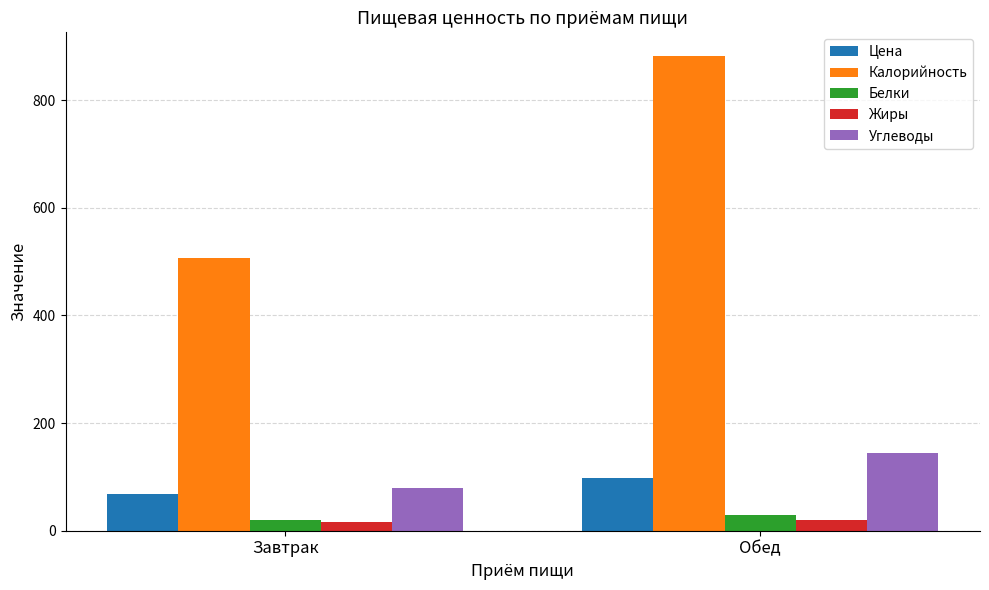

What is the value of the Калорийность bar at the 2nd from the left?

882.0